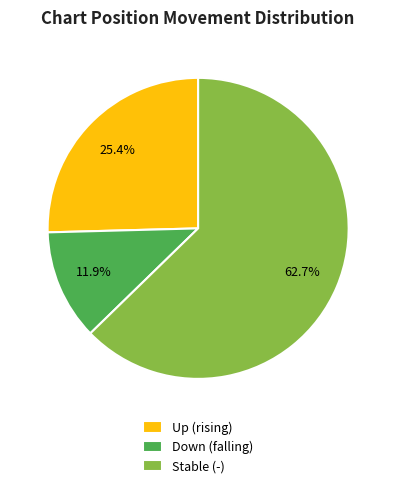

Does Stable (-) account for over 50% of the chart?

Yes